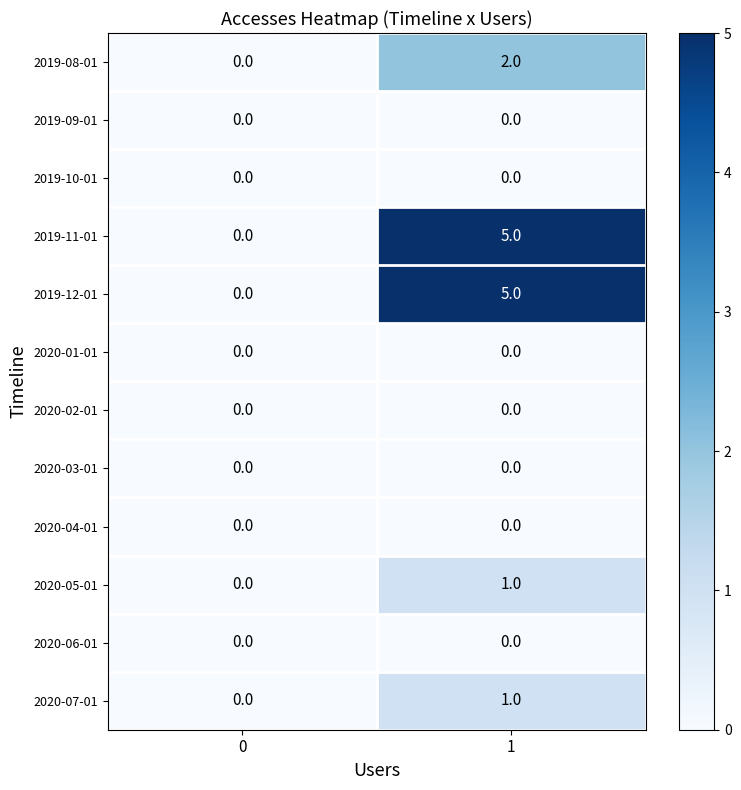

Is the value of 2020-05-01 at 1 greater than the value of 2019-10-01 at 1?

Yes